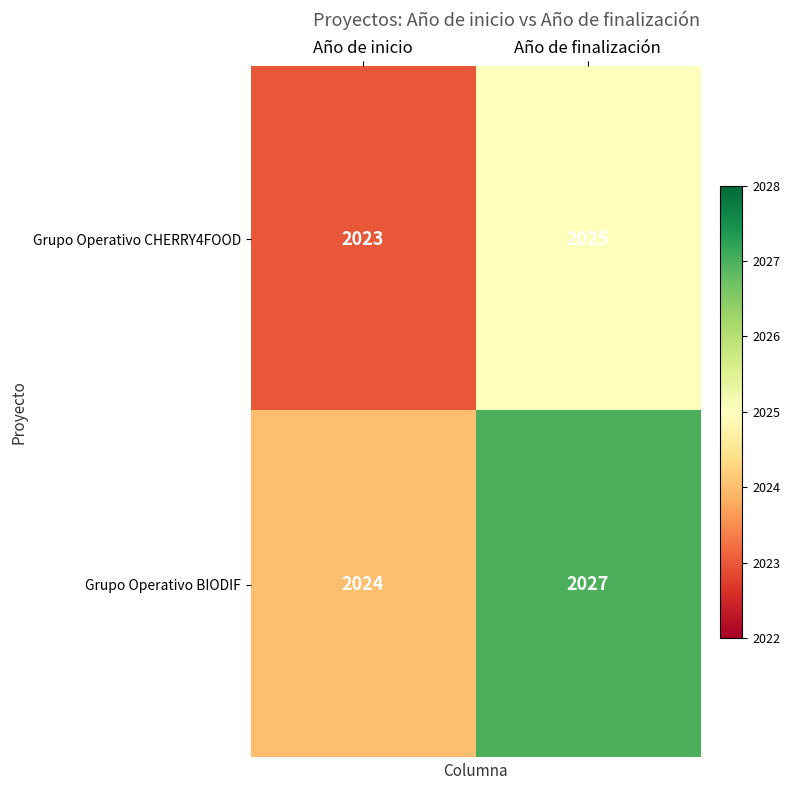

Which category has the lowest value in the Grupo Operativo CHERRY4FOOD series?

Año de inicio